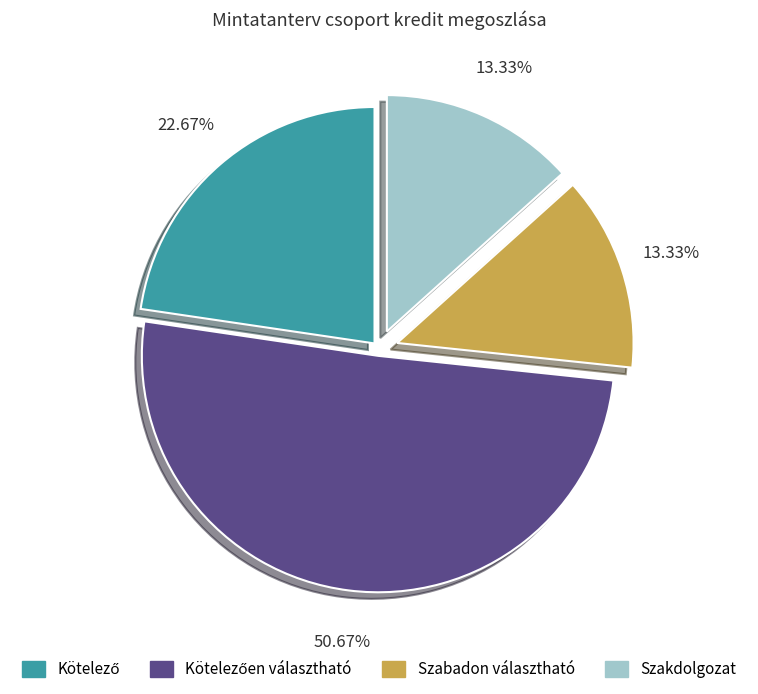

Does any single category account for the majority?

Yes